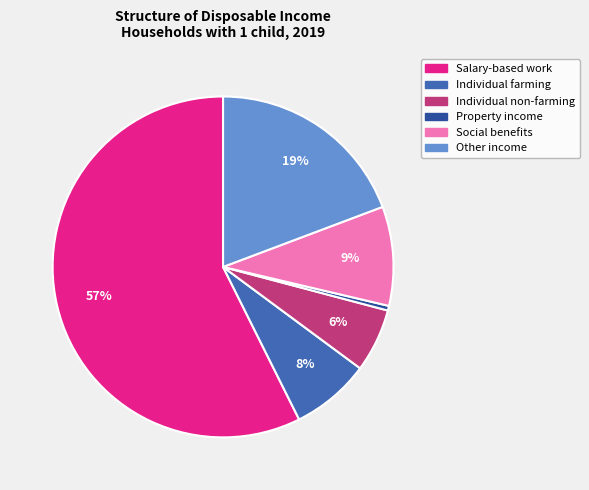

Which category has the smallest portion of the pie?

Property income